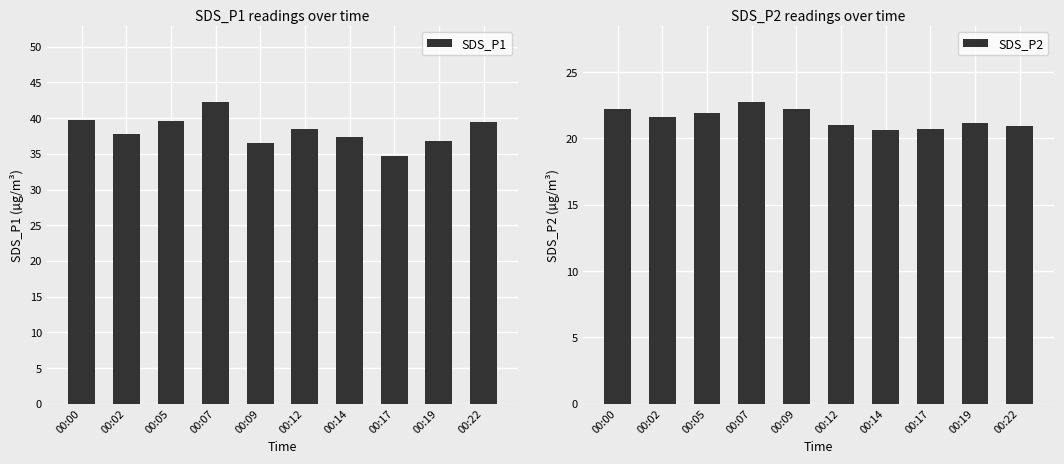

What is the sum of all SDS_P1 values?

382.6